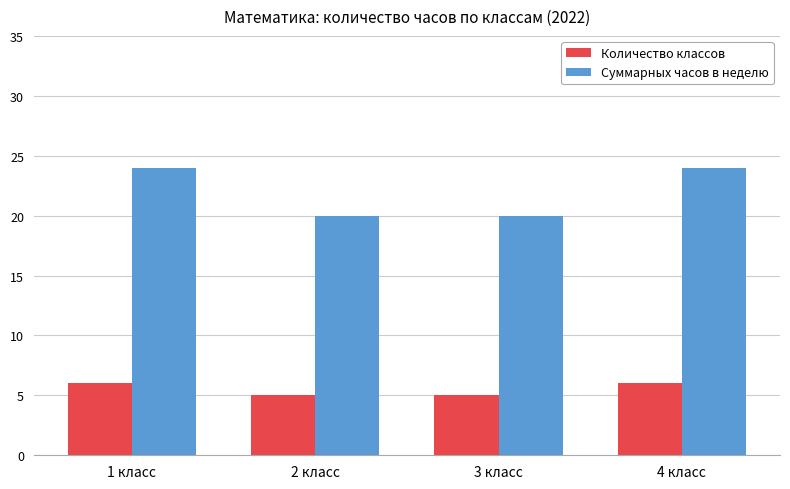

Which series has the largest total across all categories?

Суммарных часов в неделю